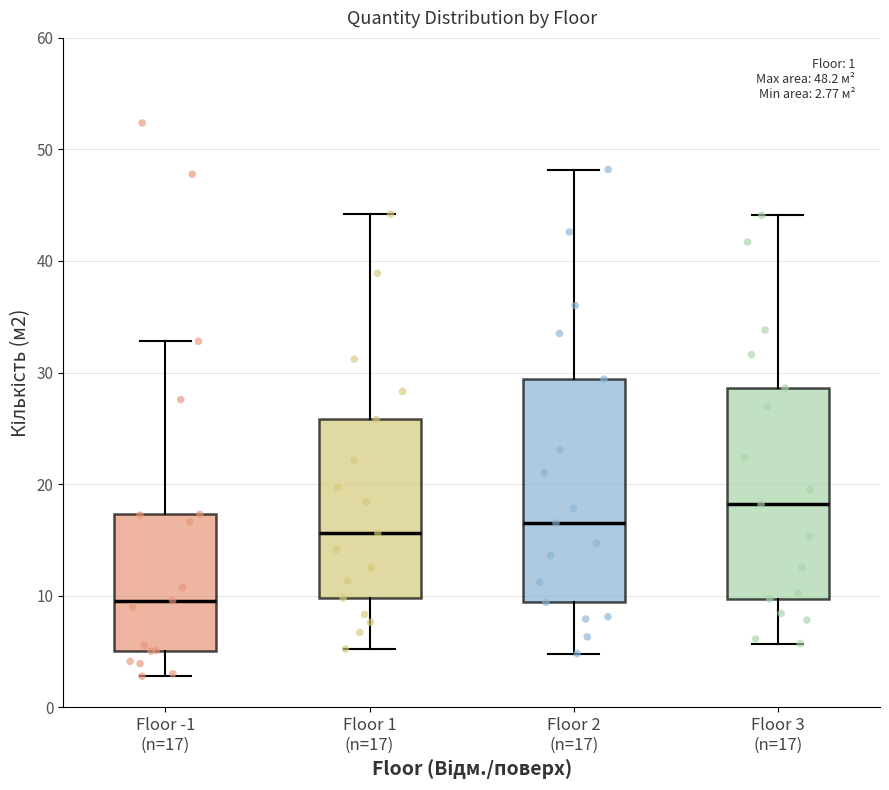

Which box has the highest median line?

Floor 3 (n=17)